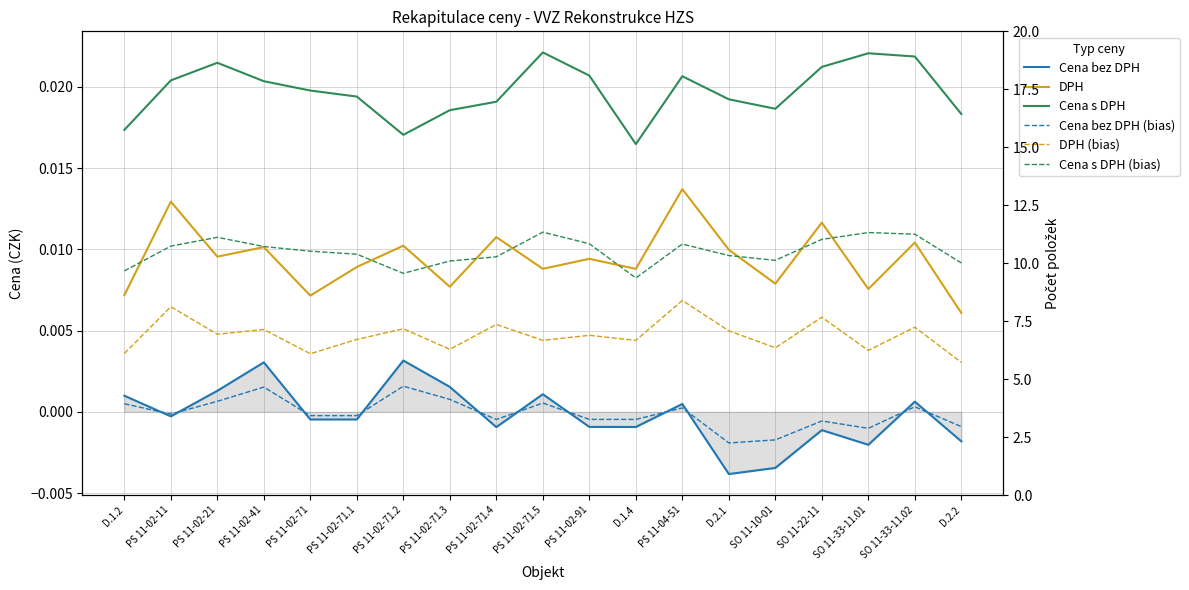

True or false: DPH has a value of 0.0 at PS 11-02-11.

False